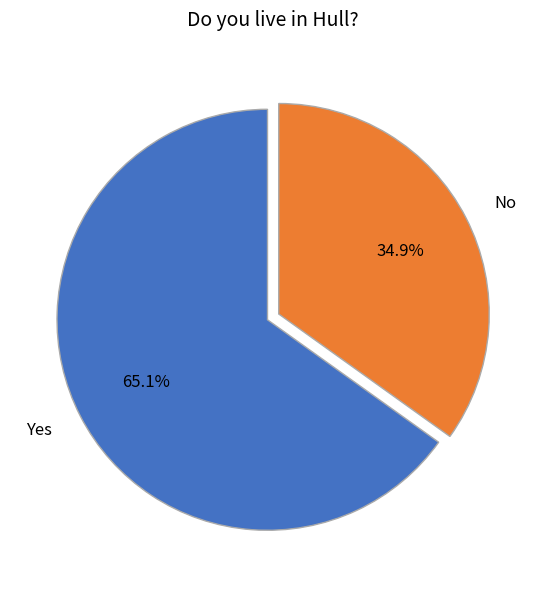

To the nearest percent, what percentage of the pie is No?

35%